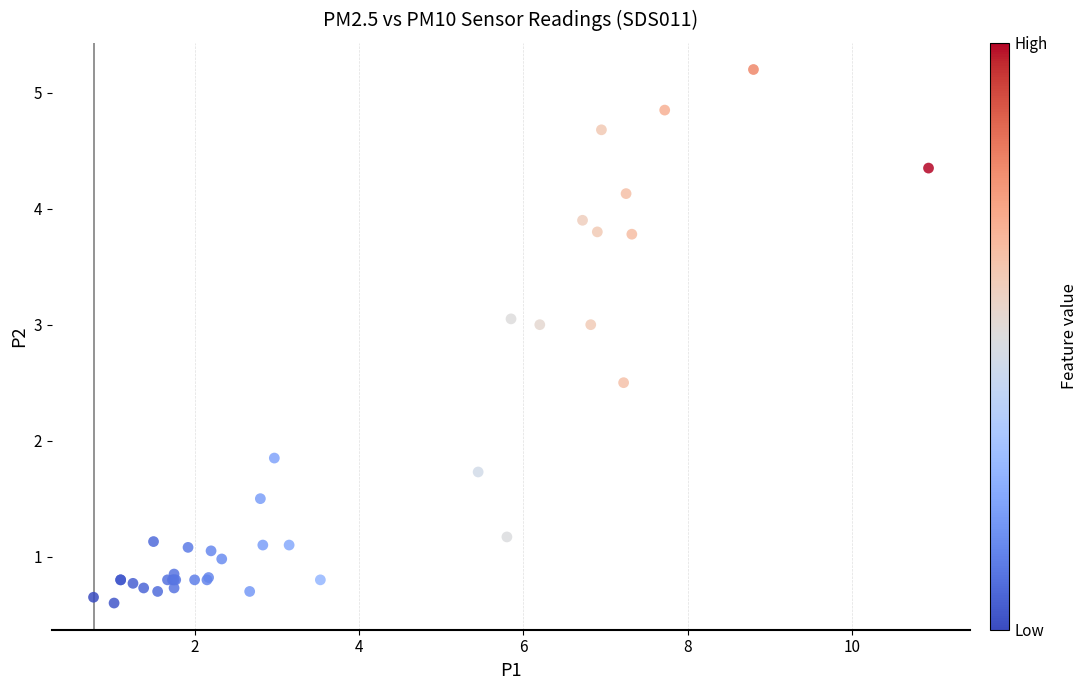

What Y value in the scatter plot is closest to 2?

1.9